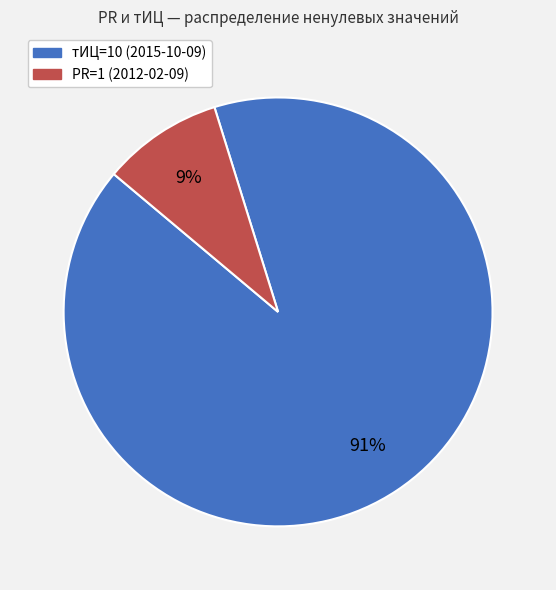

Count the number of slices in the pie.

2